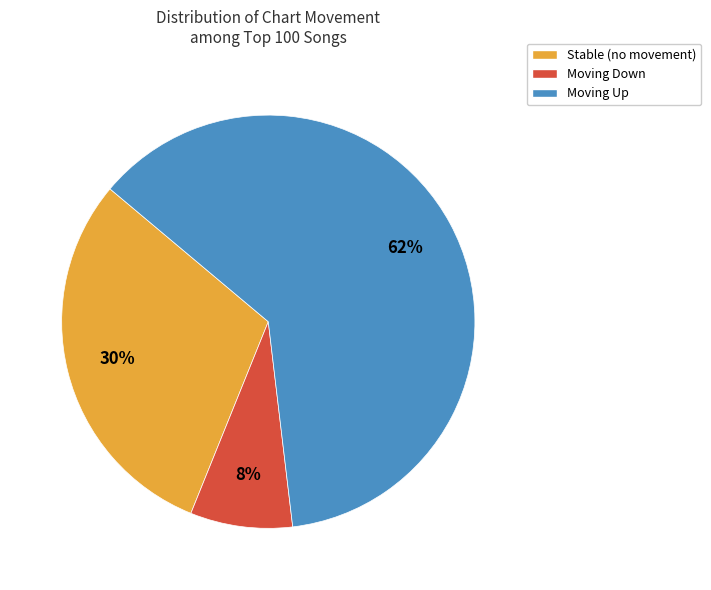

The Moving Down slice represents 8% of the pie. True or false?

True